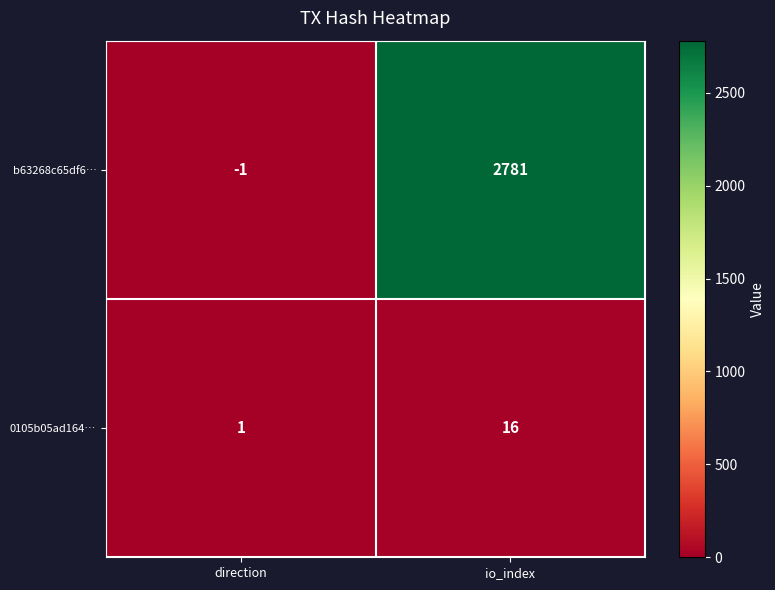

What is the sum of the b63268c65df6… values at io_index and direction?

2780